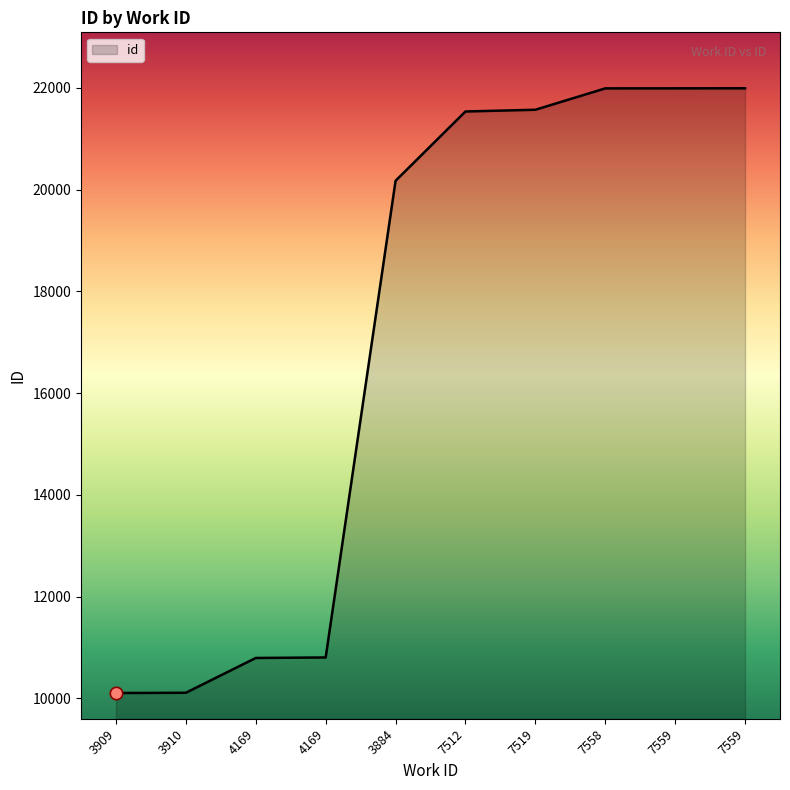

What is the change in value from 4169 to 7559?

+11186